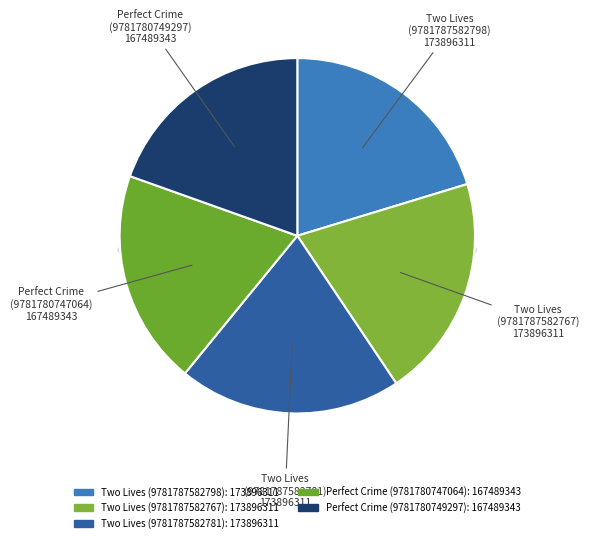

To the nearest percent, what is the difference between the largest and smallest slice percentages?

1%